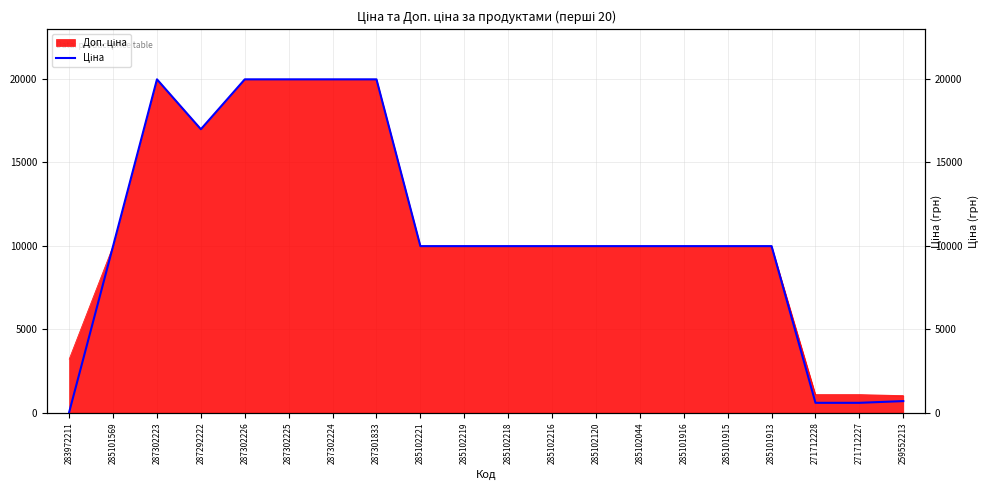

Approximately how many times larger is the value at 285101569 compared to 271712227?

16.9